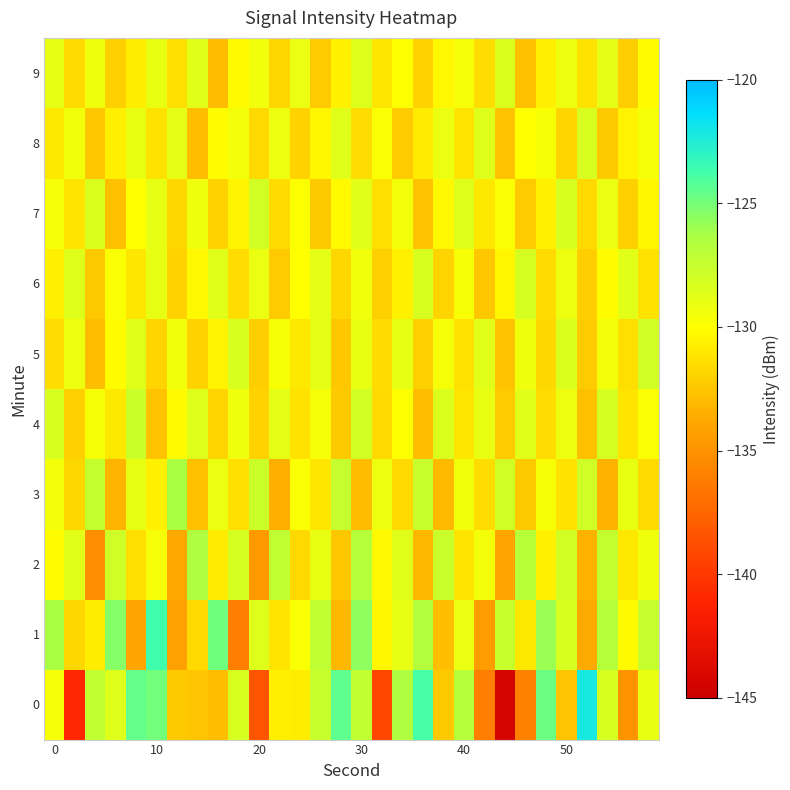

How many categories are shown in the chart?

30